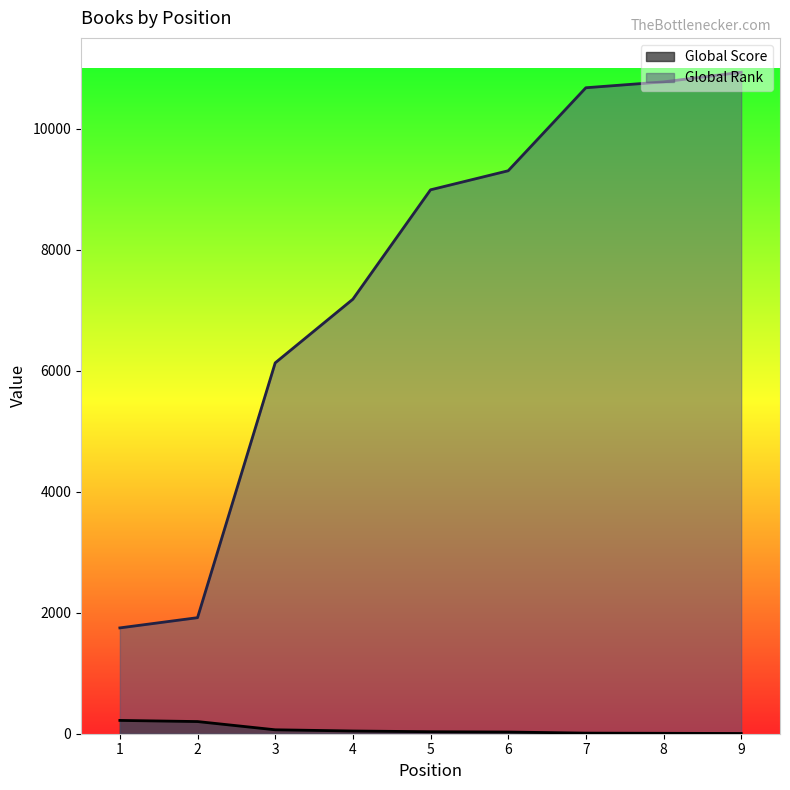

How many lines are shown in the chart?

2